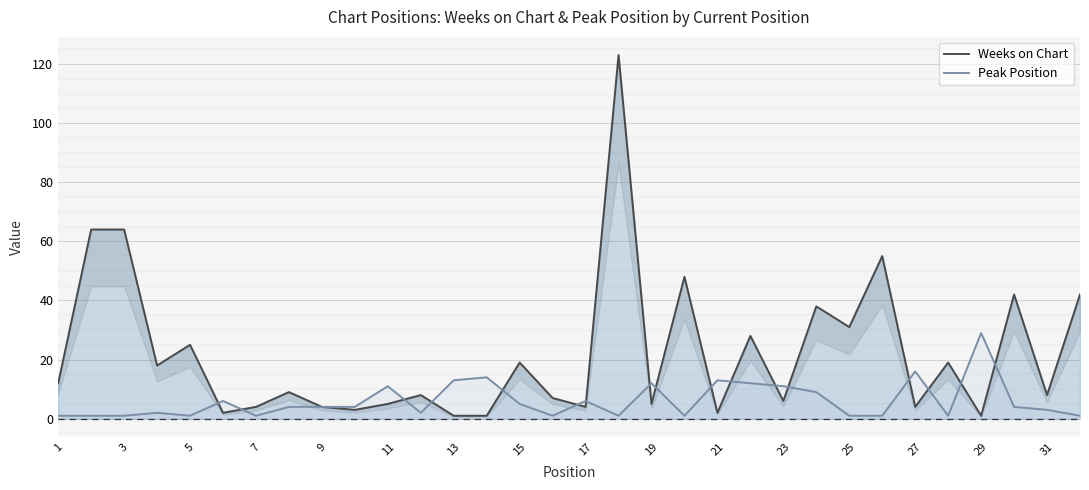

What is the average value of the Peak Position series?

6